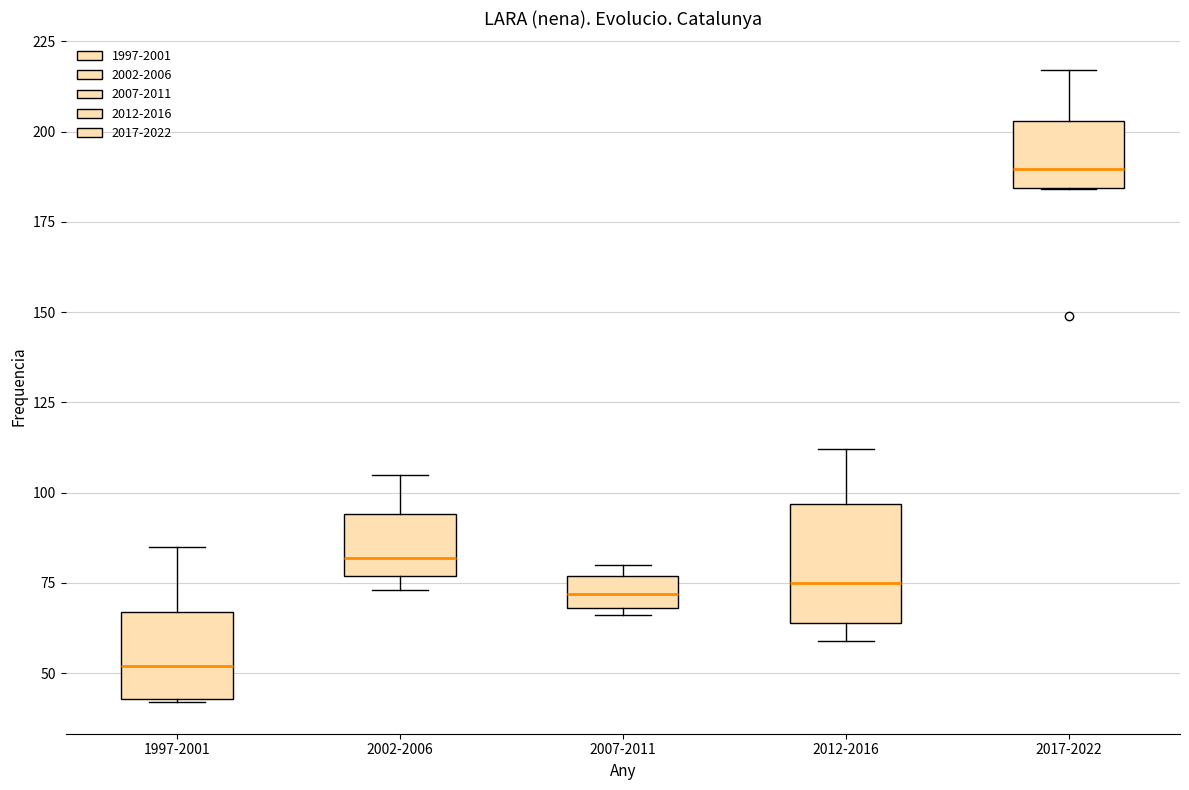

Where is the upper edge of the box for 2007-2011 on the y-axis? The values are not printed on the chart, so give them approximately, as read against the axis.

75